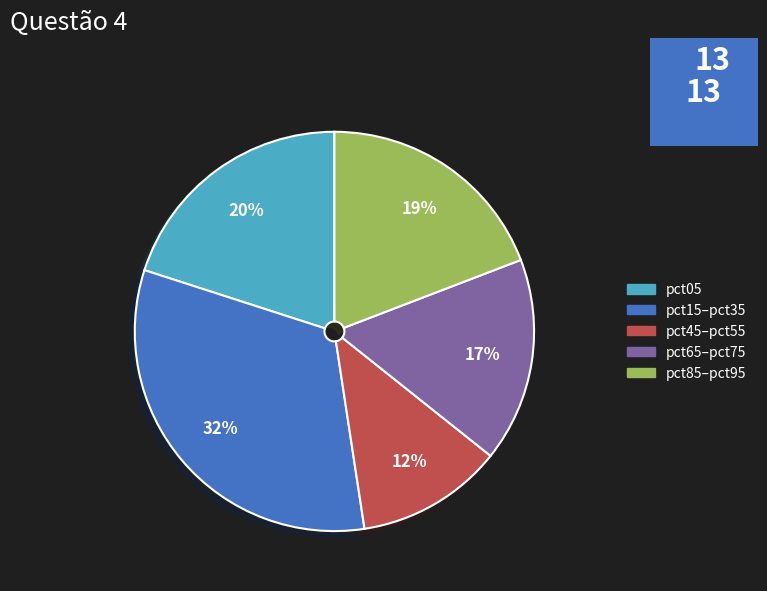

Does any single category account for the majority?

No